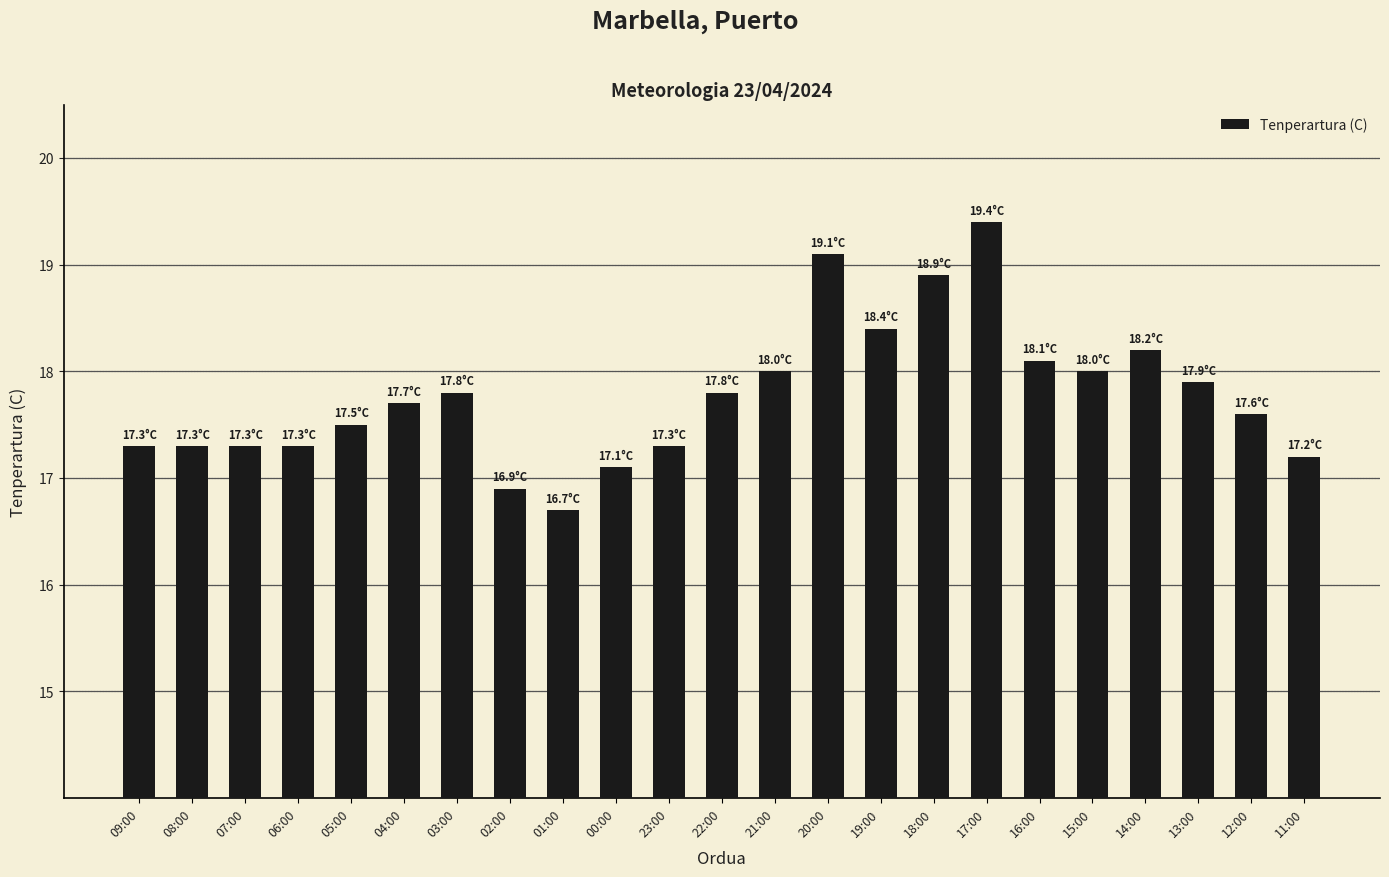

At which category does the chart reach its minimum across all series?

01:00